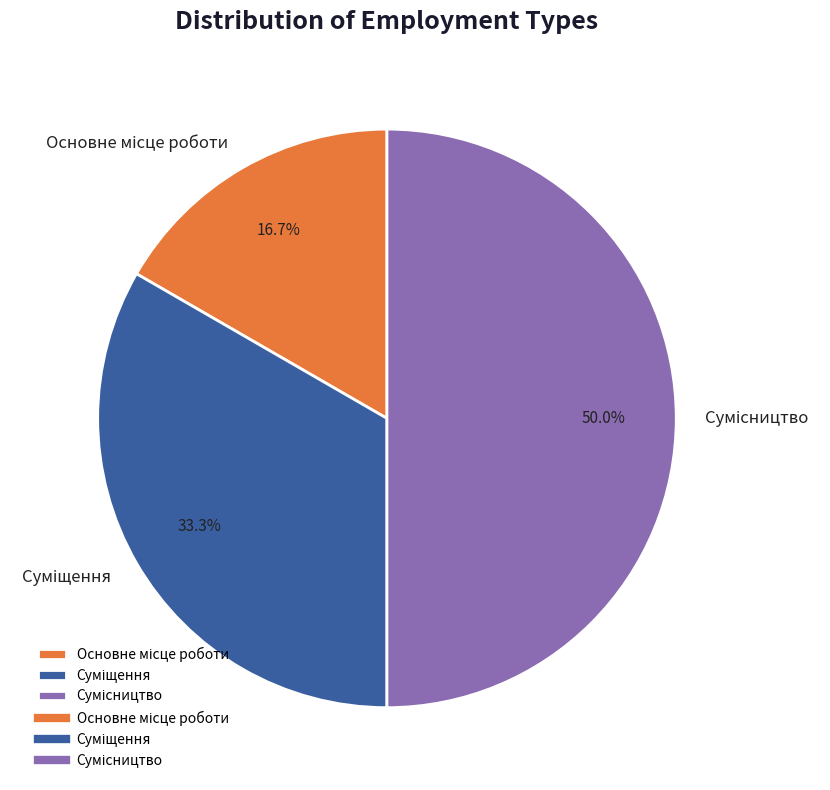

What percentage is the Сумісництво slice, to the nearest percent?

50%